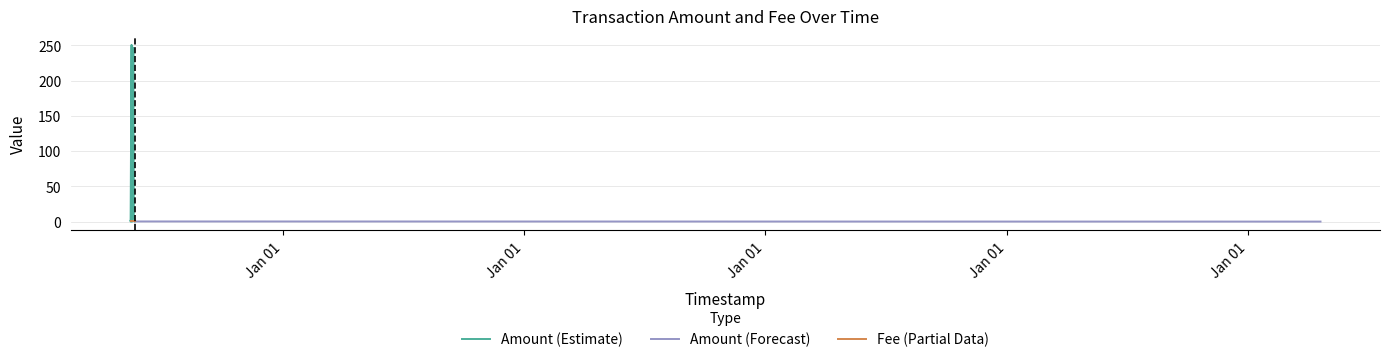

Where do Amount and Fee first cross each other?

2017-05-15 16:04:17 and 2017-05-17 02:07:53